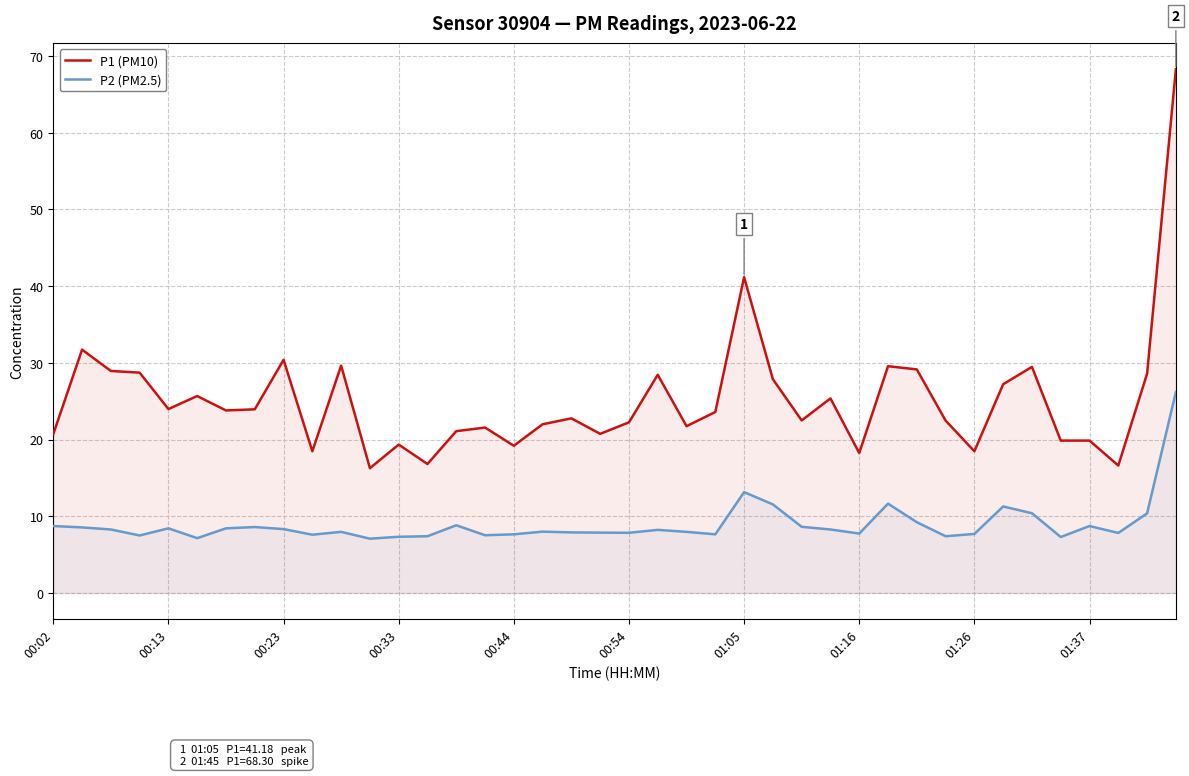

The P2 (PM2.5) series shows 7.4 at 31. True or false?

True